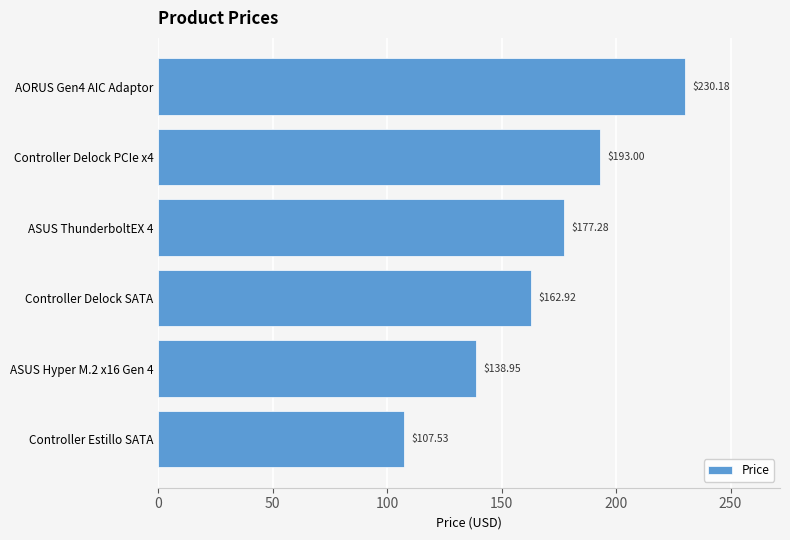

At which label is the value closest to 168?

Controller Delock SATA